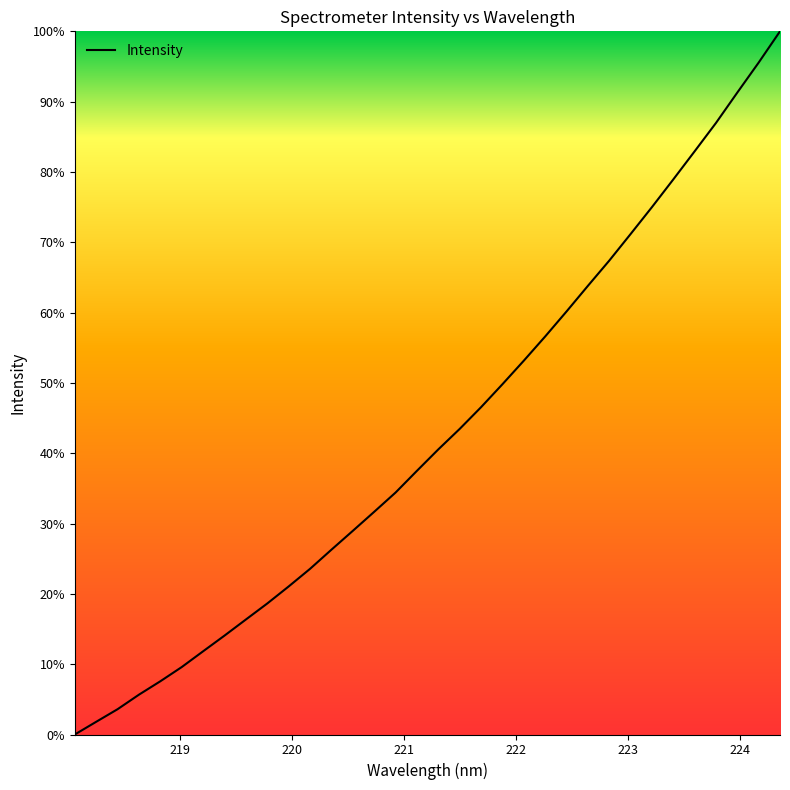

How many values are above zero?

33